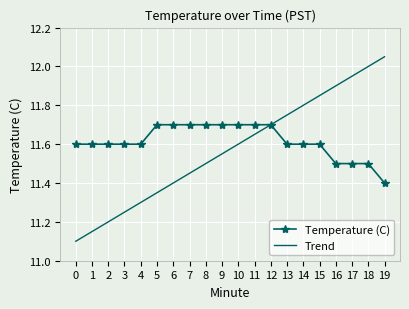

Between 3 and 13, which series saw the biggest shift?

Trend